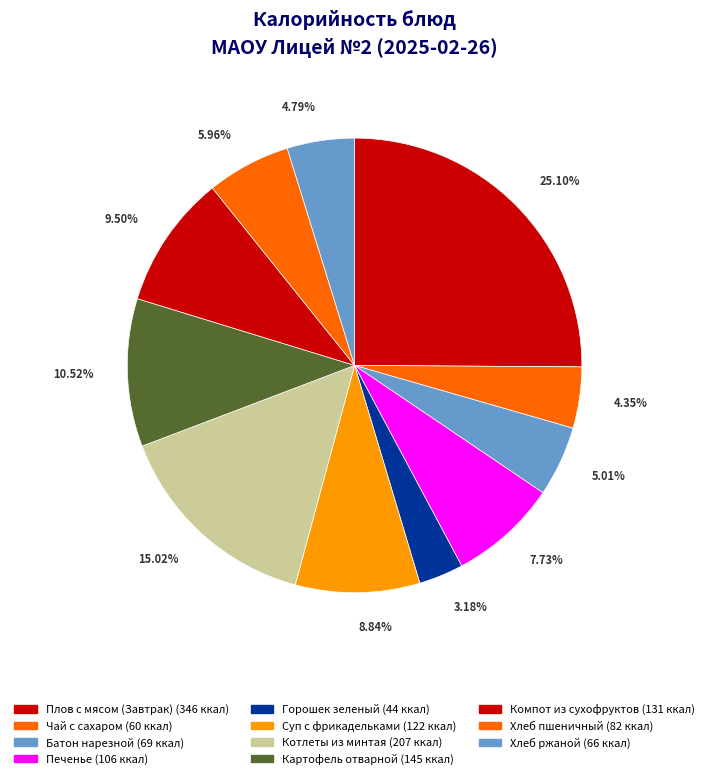

Does any single category account for the majority?

No